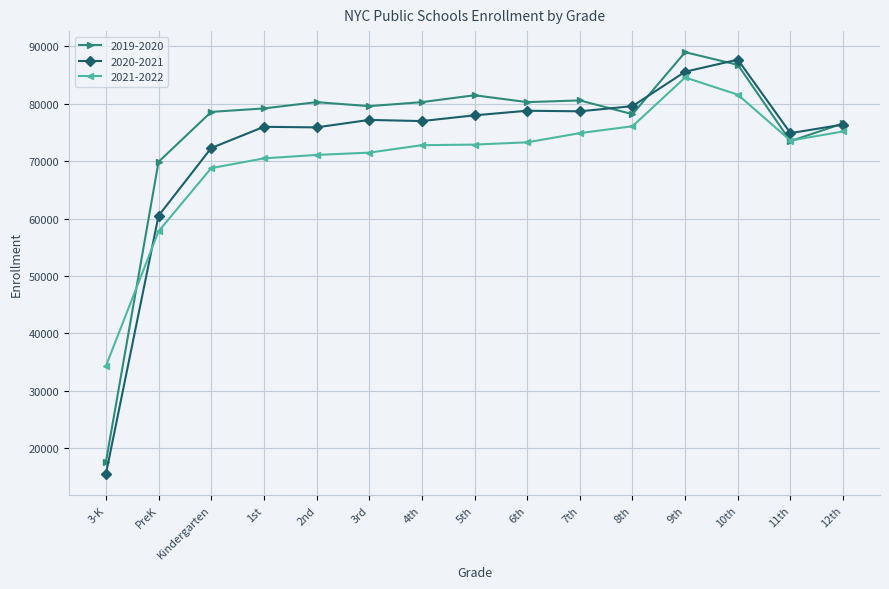

What is the maximum value shown in the chart?

89000